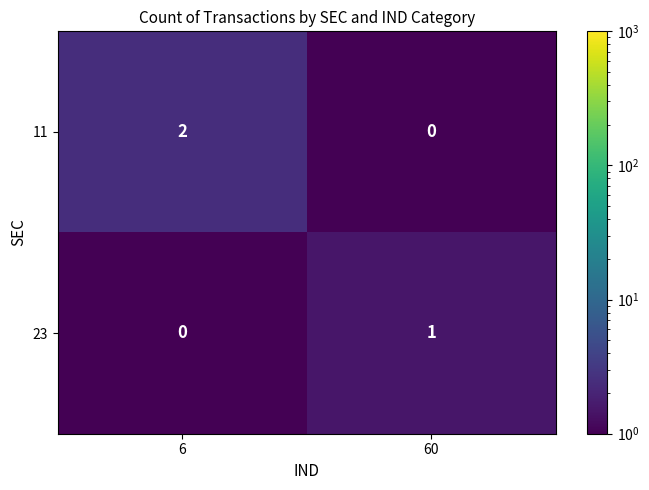

Which label corresponds to the largest value in the chart?

6